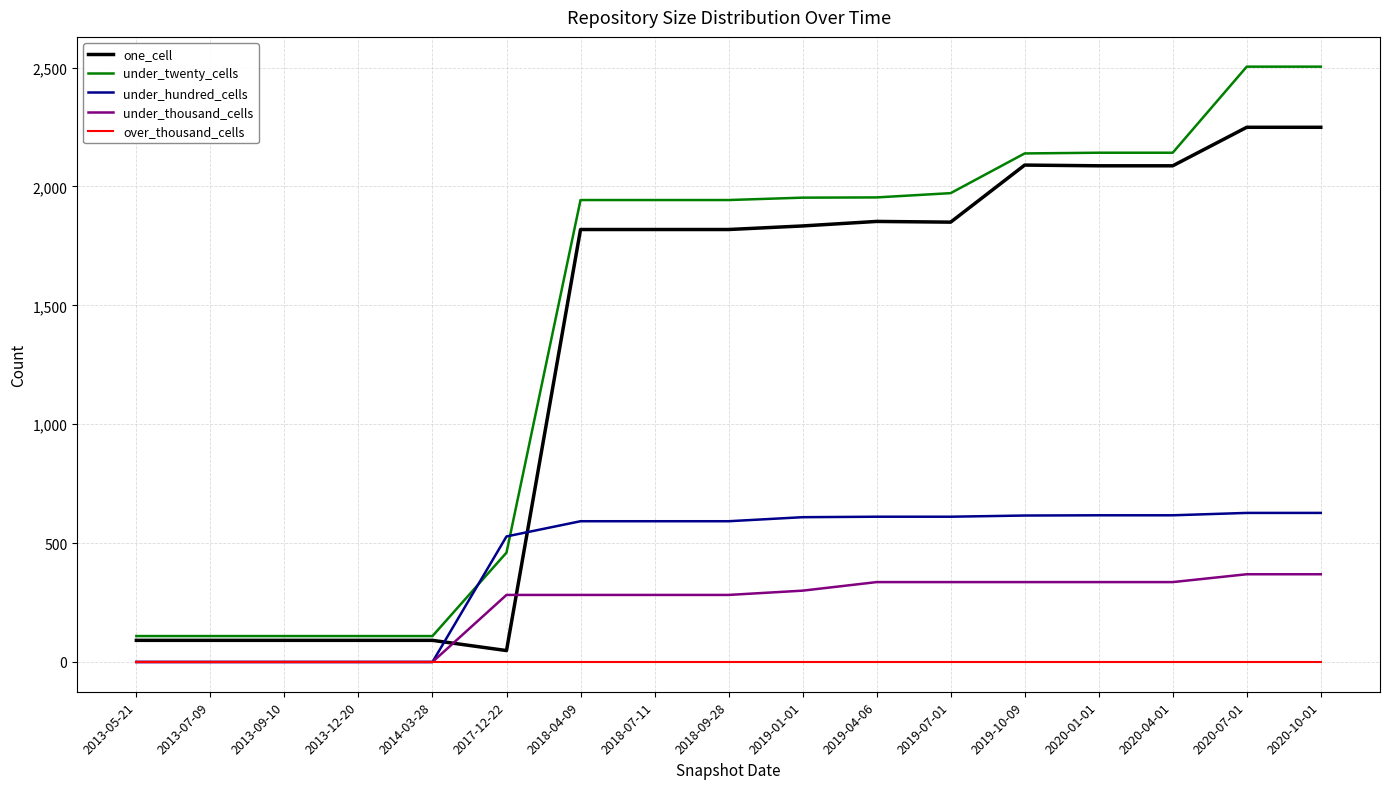

The under_twenty_cells series shows 1095 at 2019-10-09. True or false?

False